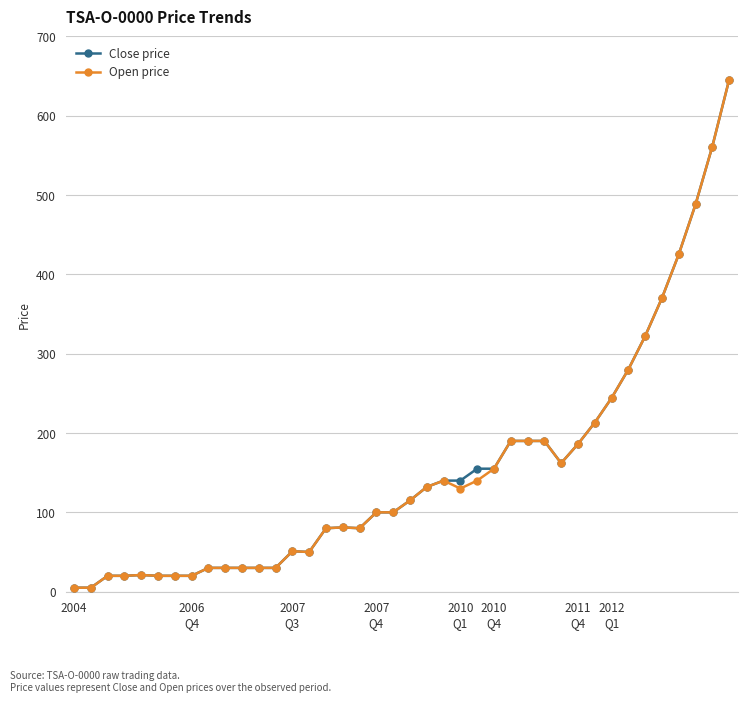

At how many categories does at least one series exceed 454?

3